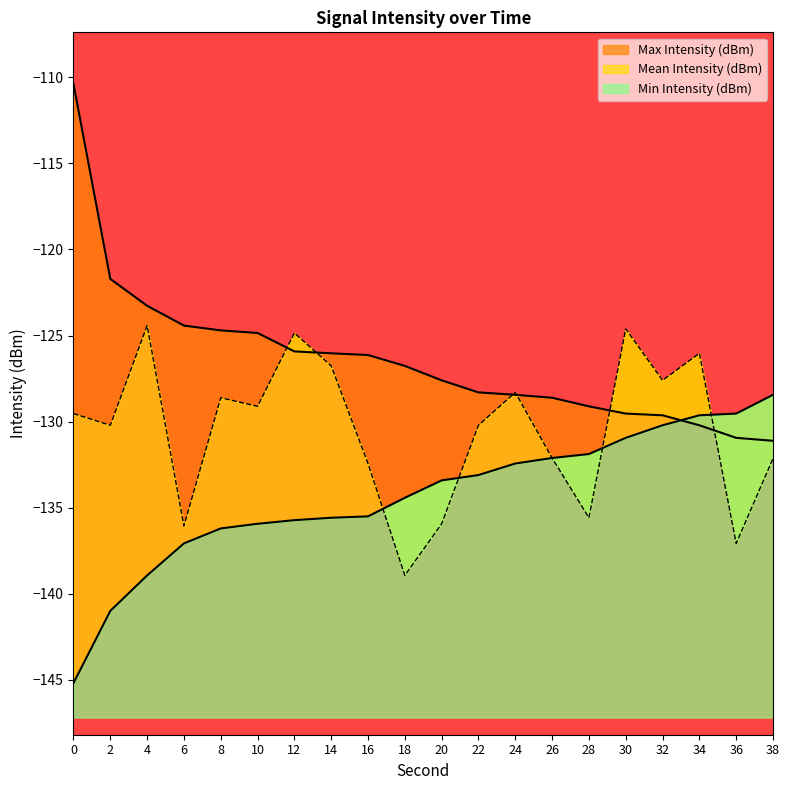

Reading left to right, transcribe all the data shown in this chart.

Mean Intensity (dBm): -129.5	-130.2	-124.4	-136.1	-128.6	-129.1	-124.8	-126.8	-132.4	-138.9	-135.9	-130.2	-128.3	-132.1	-135.6	-124.6	-127.6	-126.0	-137.1	-132.1
Max Intensity (dBm): -110.4	-121.7	-123.3	-124.4	-124.7	-124.8	-125.9	-126.0	-126.1	-126.8	-127.6	-128.3	-128.4	-128.6	-129.1	-129.5	-129.6	-130.2	-130.9	-131.1
Min Intensity (dBm): -145.2	-141.0	-138.9	-137.1	-136.2	-135.9	-135.7	-135.6	-135.5	-134.4	-133.4	-133.1	-132.4	-132.1	-131.9	-130.9	-130.2	-129.6	-129.5	-128.4